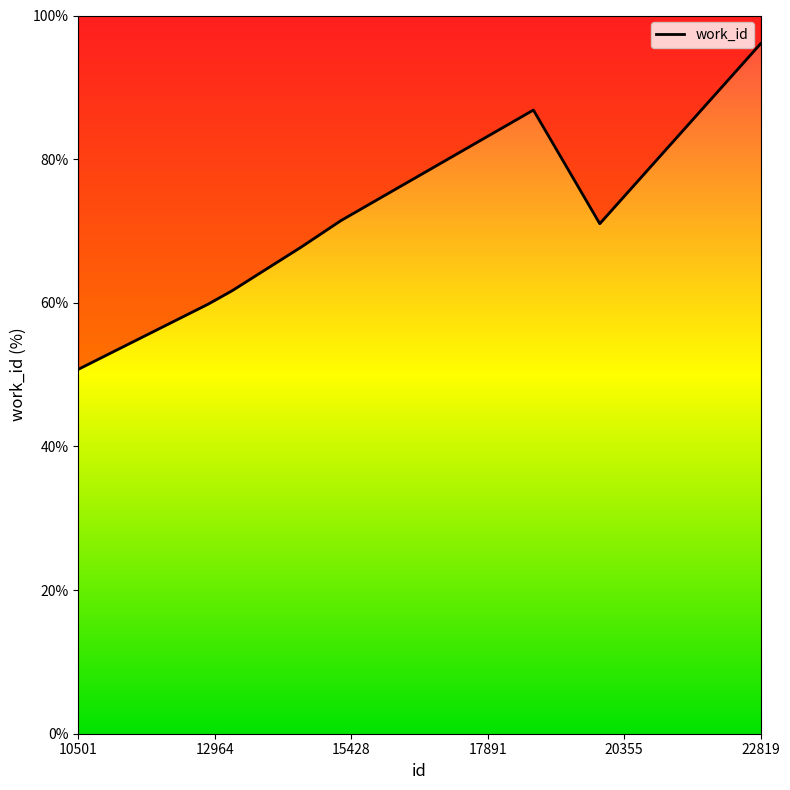

Where is the first local minimum?

19915